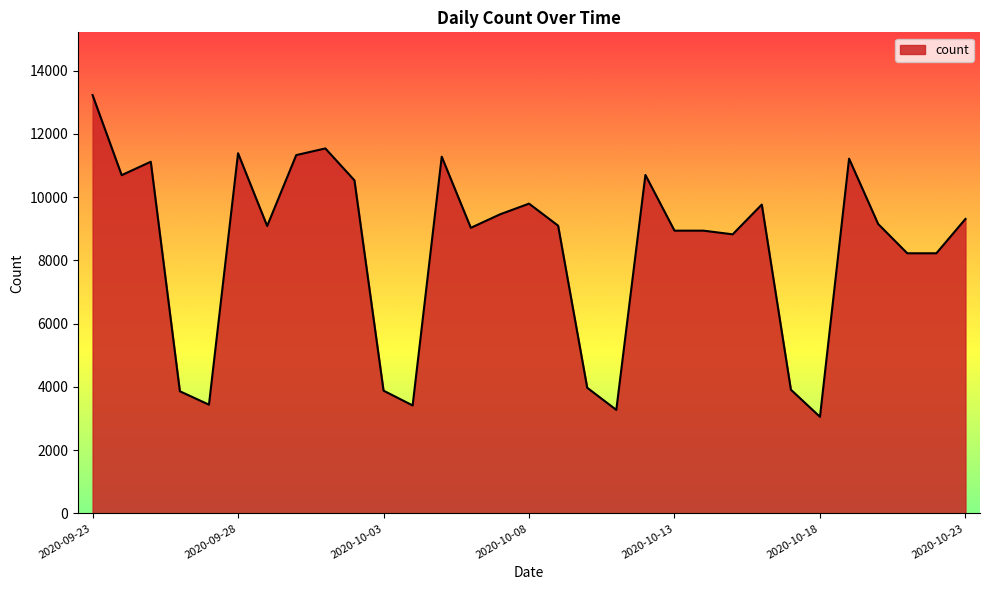

What is the greatest value displayed?

13225